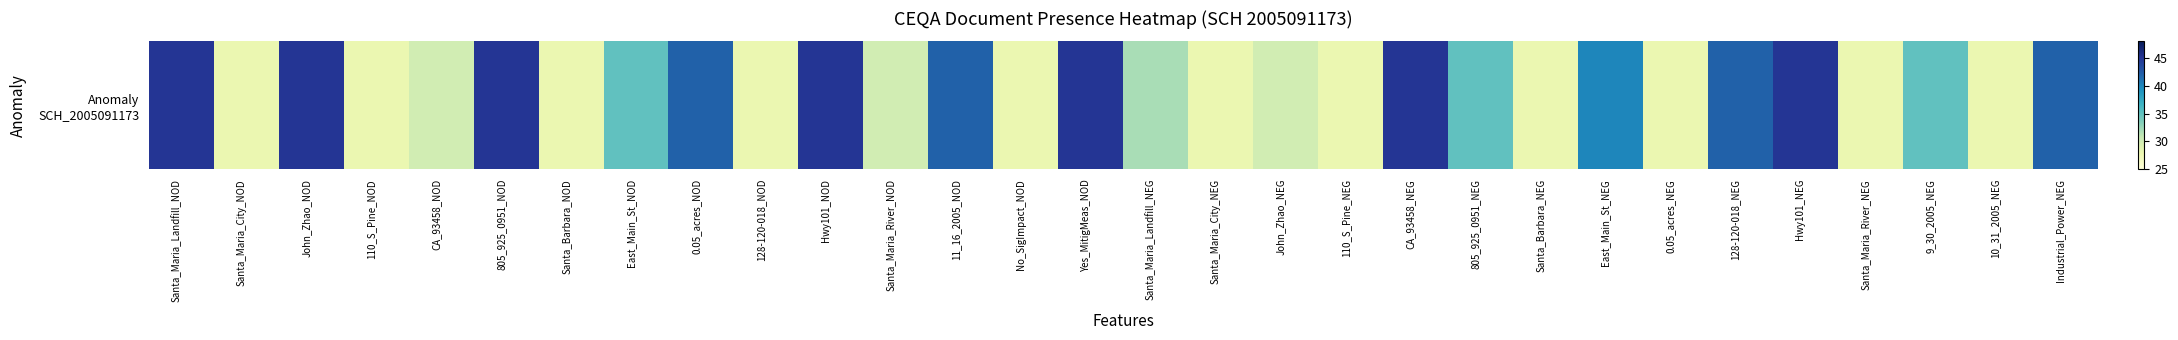

The value at Hwy101_NEG is 15. True or false?

False